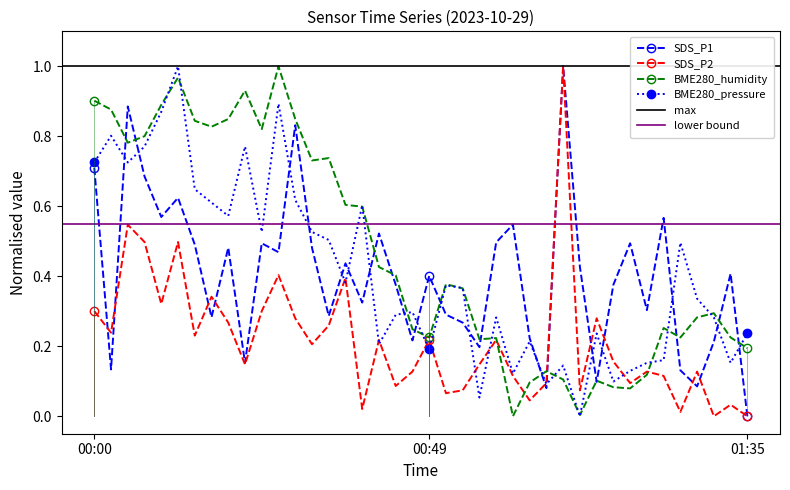

In BME280_humidity, how many points are lower than both neighbors (excluding endpoints)?

10